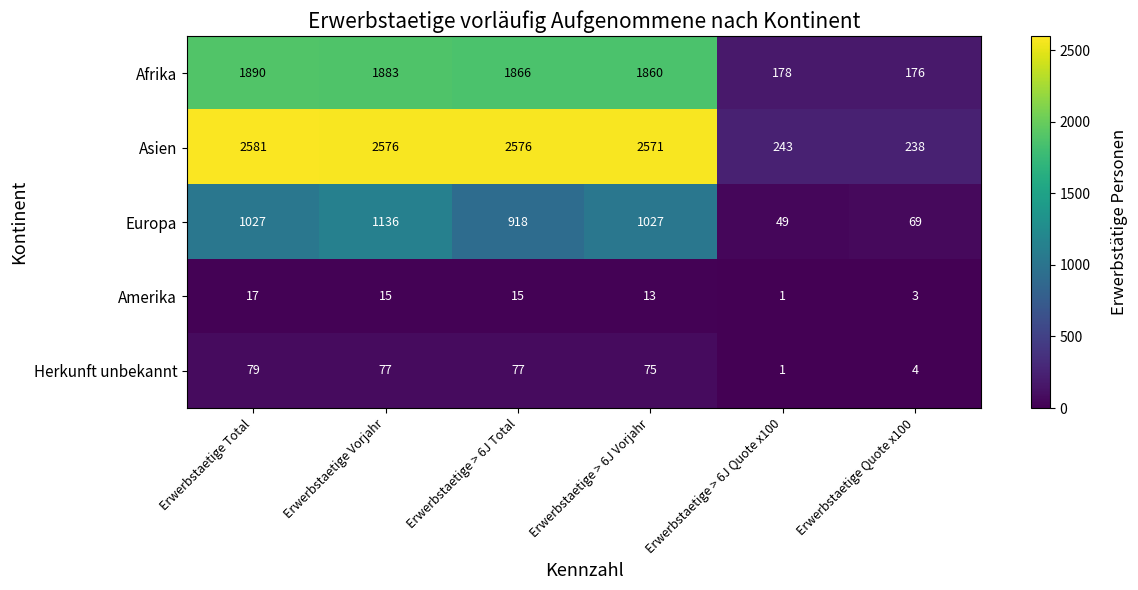

The value of Afrika at Erwerbstaetige > 6J Quote x100 is 178. True or false?

True